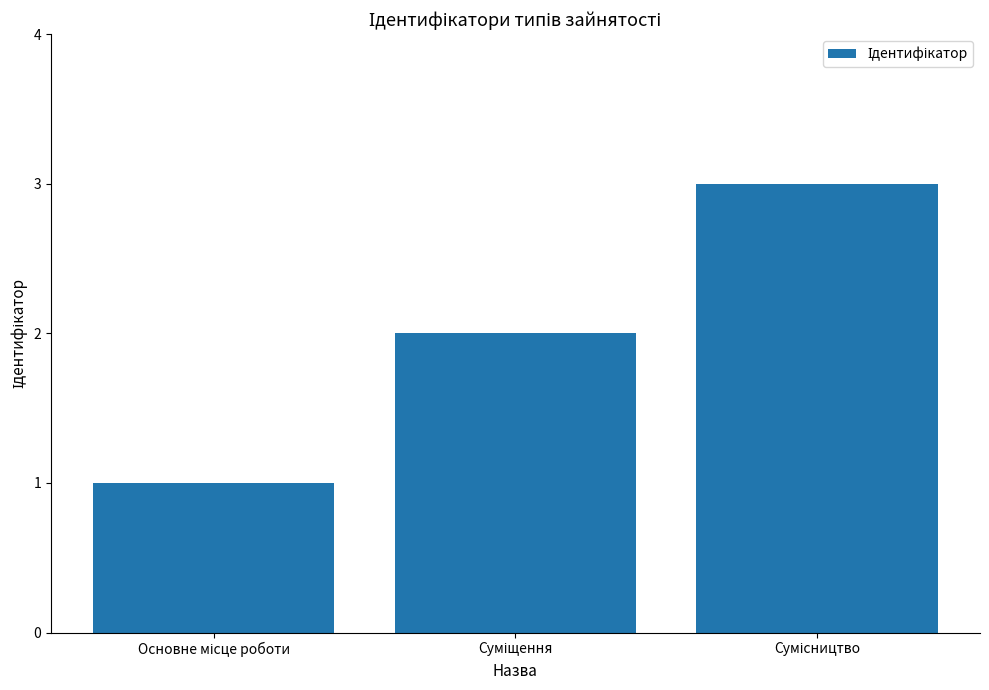

How many values are between 1 and 3?

3